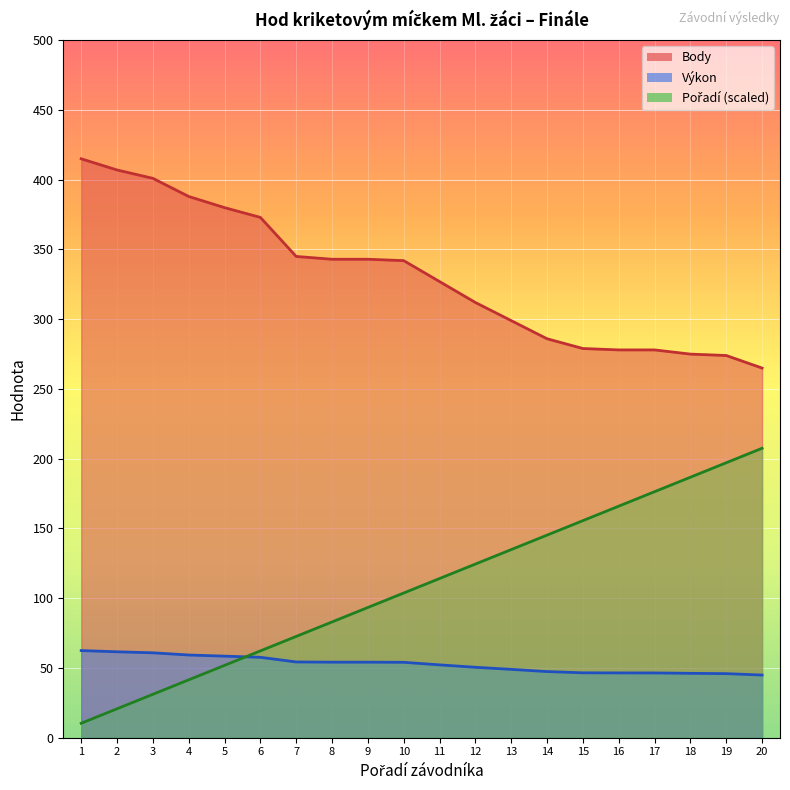

Reading left to right, list all the values displayed in this chart.

Výkon: 62.5	61.6	60.9	59.3	58.5	57.6	54.3	54.2	54.2	54.1	52.2	50.5	49.0	47.4	46.5	46.5	46.4	46.2	45.9	44.9
Body: 415.0	407.0	401.0	388.0	380.0	373.0	345.0	343.0	343.0	342.0	327.0	312.0	299.0	286.0	279.0	278.0	278.0	275.0	274.0	265.0
Pořadí: 10.4	20.8	31.1	41.5	51.9	62.2	72.6	83.0	93.4	103.8	114.1	124.5	134.9	145.2	155.6	166.0	176.4	186.8	197.1	207.5